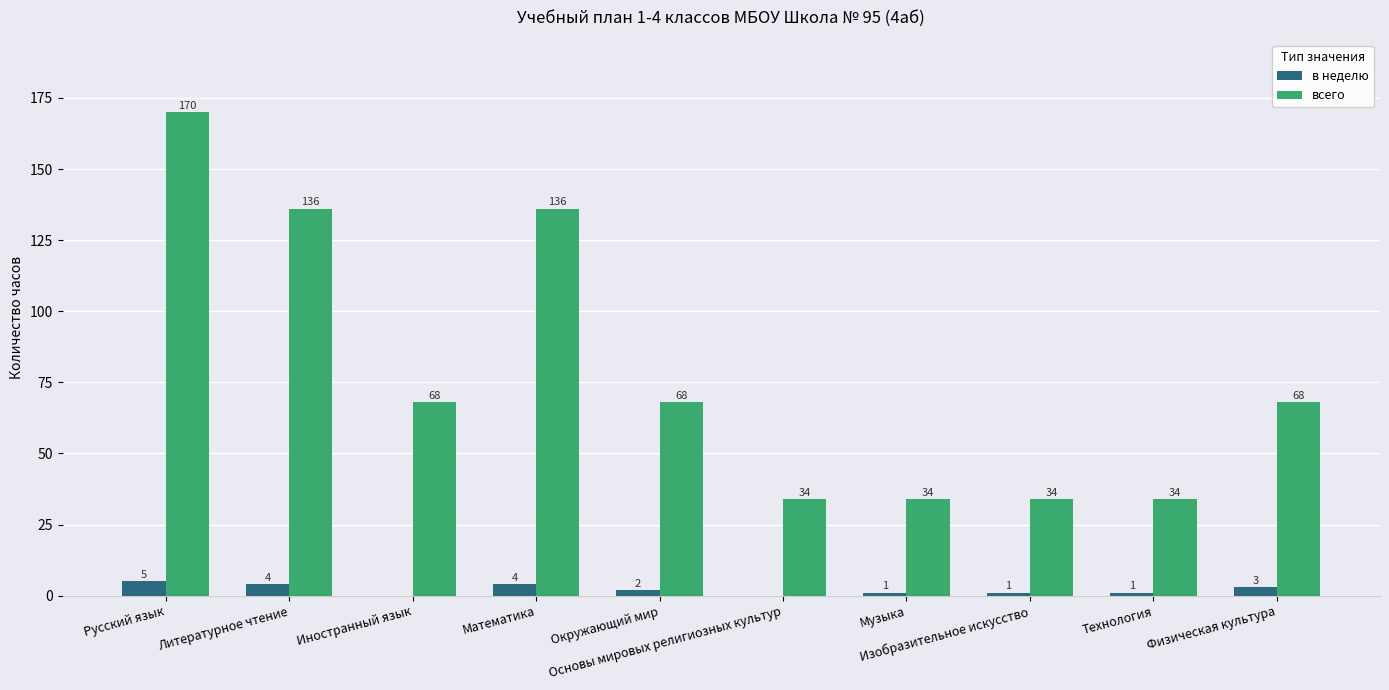

Which series has the largest total across all categories?

всего